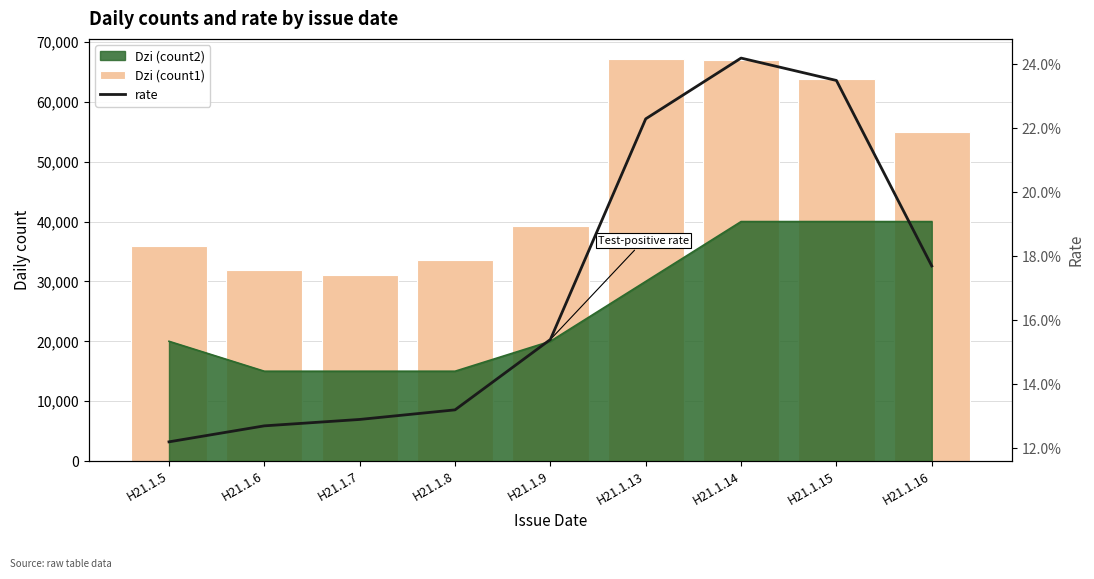

At which label does Dzi (count1) reach its minimum?

H21.1.7